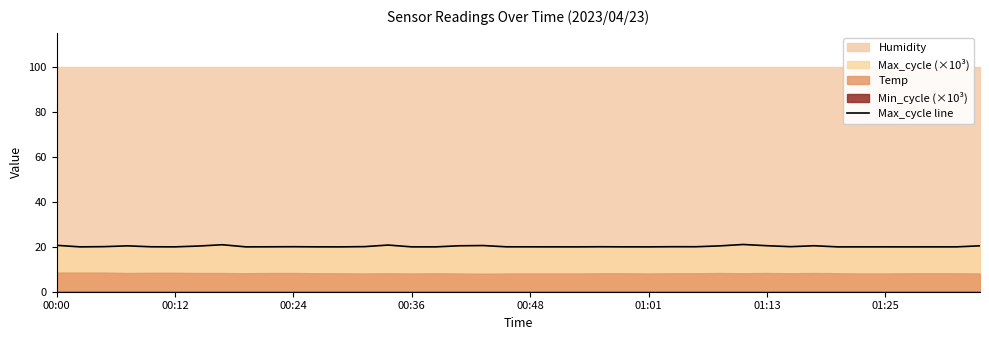

The value at 28 is 28.1. True or false?

False